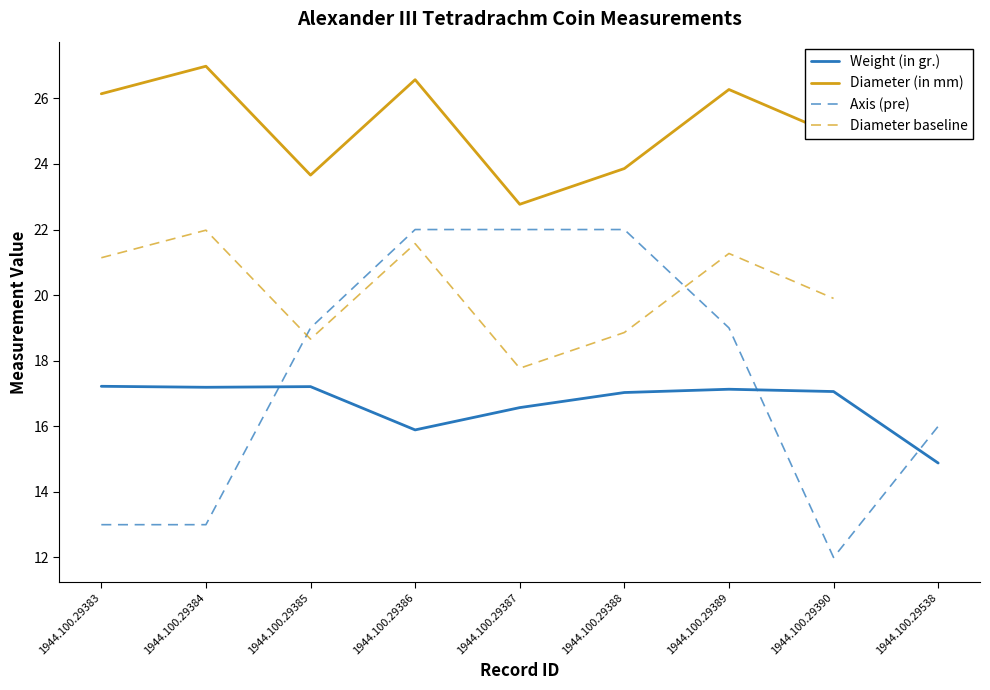

Where is the first local minimum for Weight (in gr.)?

1944.100.29384